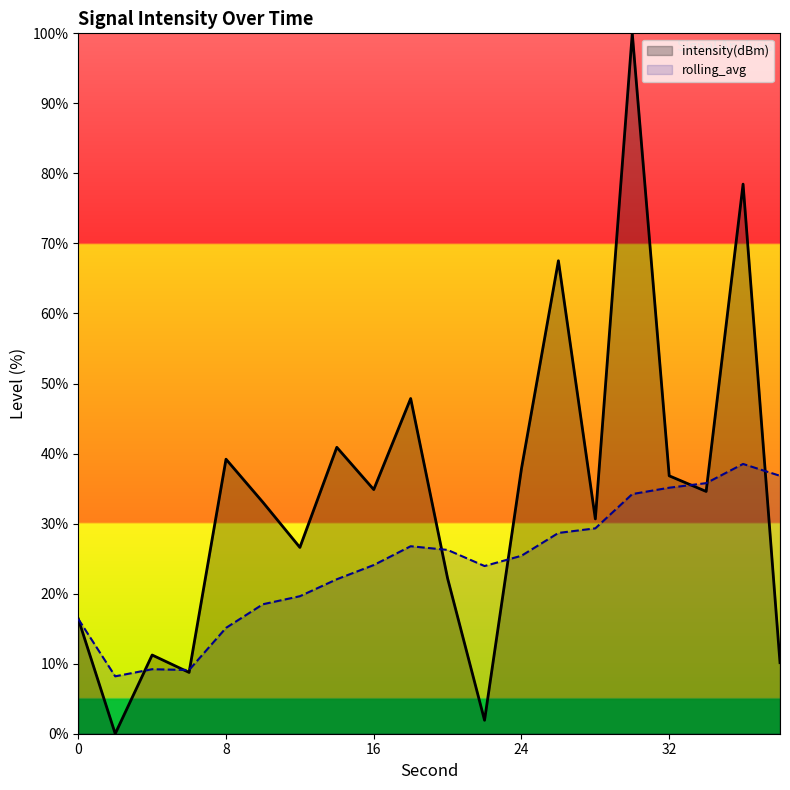

List the labels in order of intensity(dBm) value, smallest first.

2, 22, 6, 38, 4, 0, 20, 12, 28, 10, 34, 16, 32, 24, 8, 14, 18, 26, 36, 30